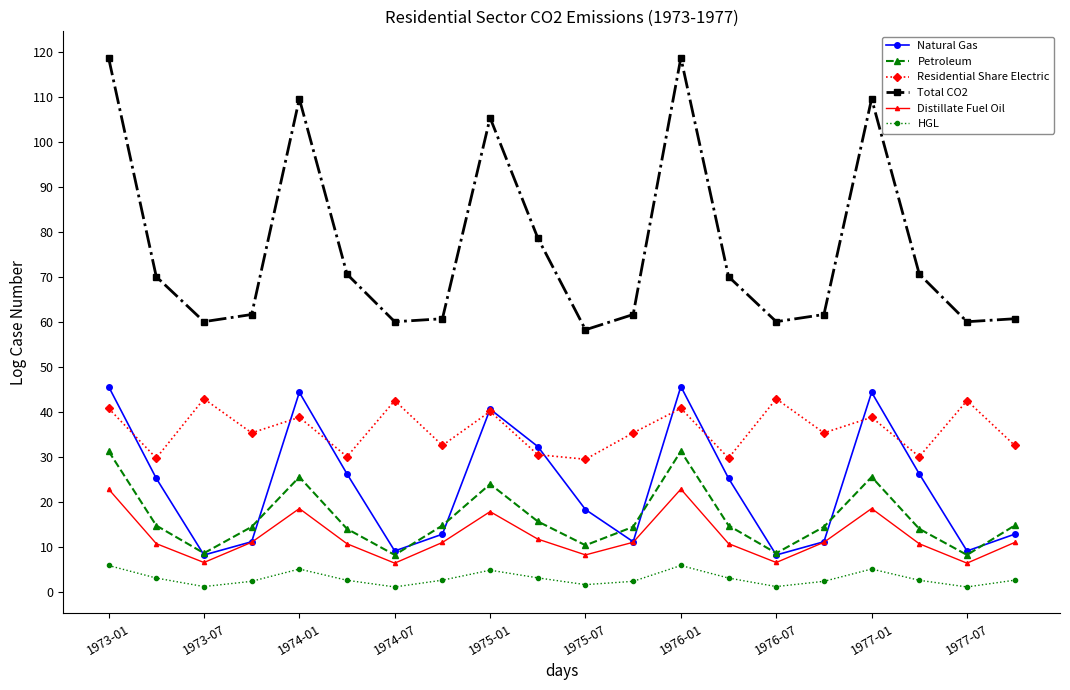

Which series has the largest range (max minus min)?

Total CO2